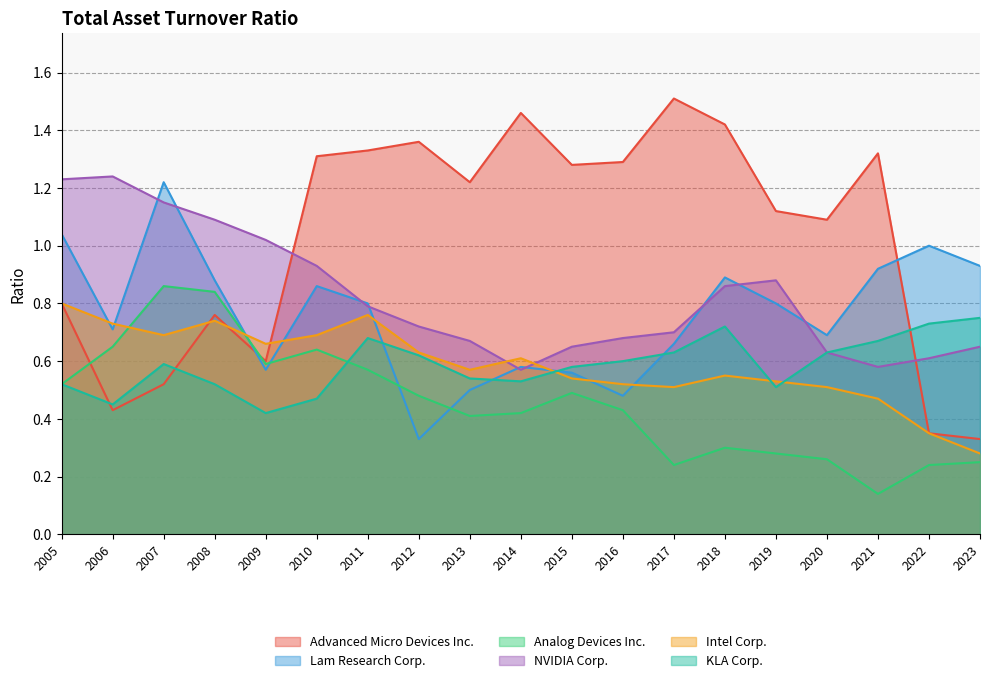

Is it true that Advanced Micro Devices Inc. equals 1.1 at 2020?

True